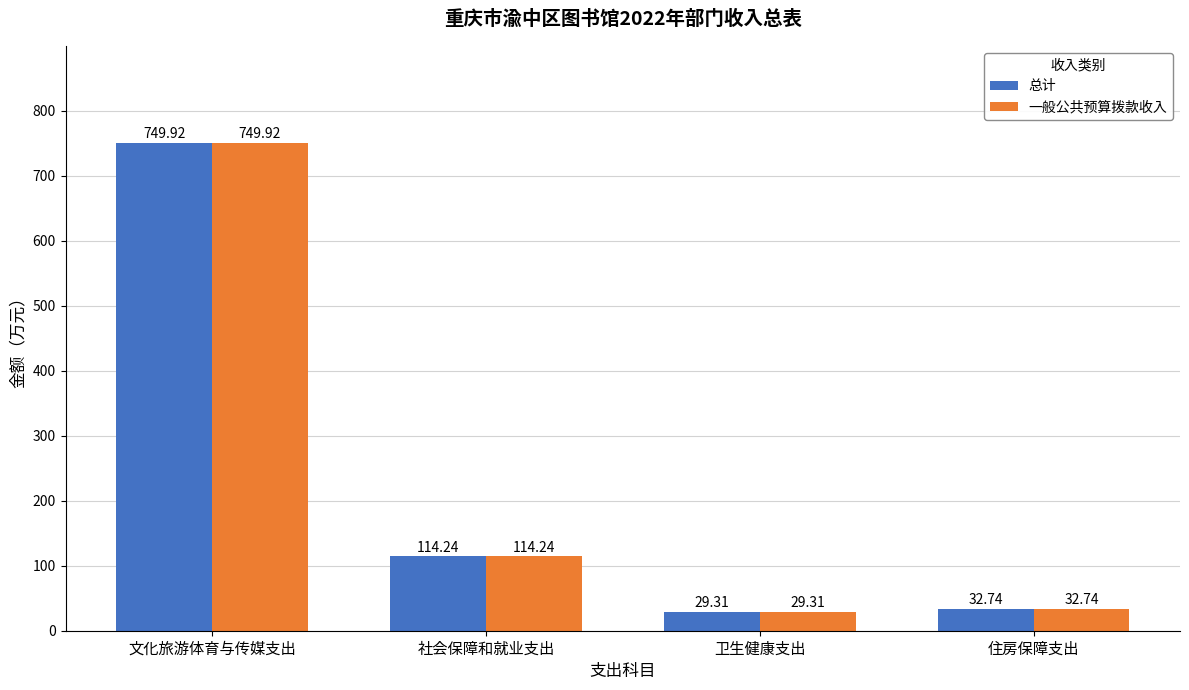

Which category has the lowest value in the 总计 series?

卫生健康支出